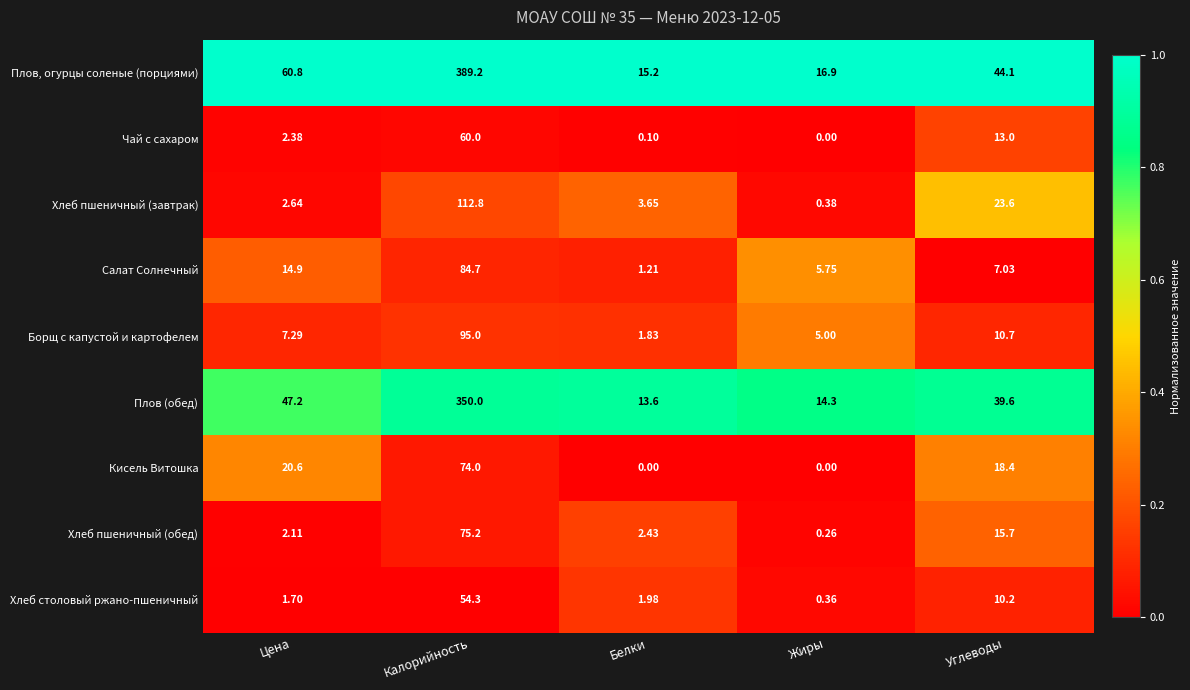

Which series changed the most between Жиры and Углеводы?

Плов, огурцы соленые (порциями)